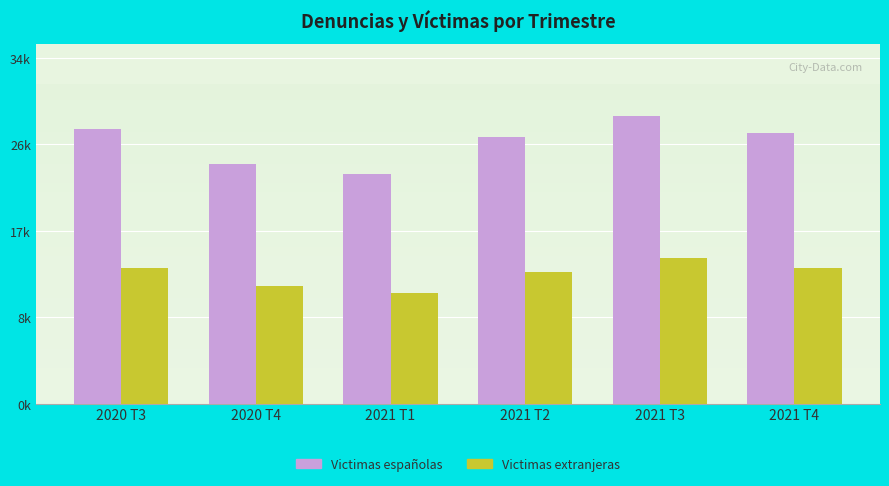

Between 2020 T3 and 2021 T1, which series saw the biggest shift?

Victimas españolas